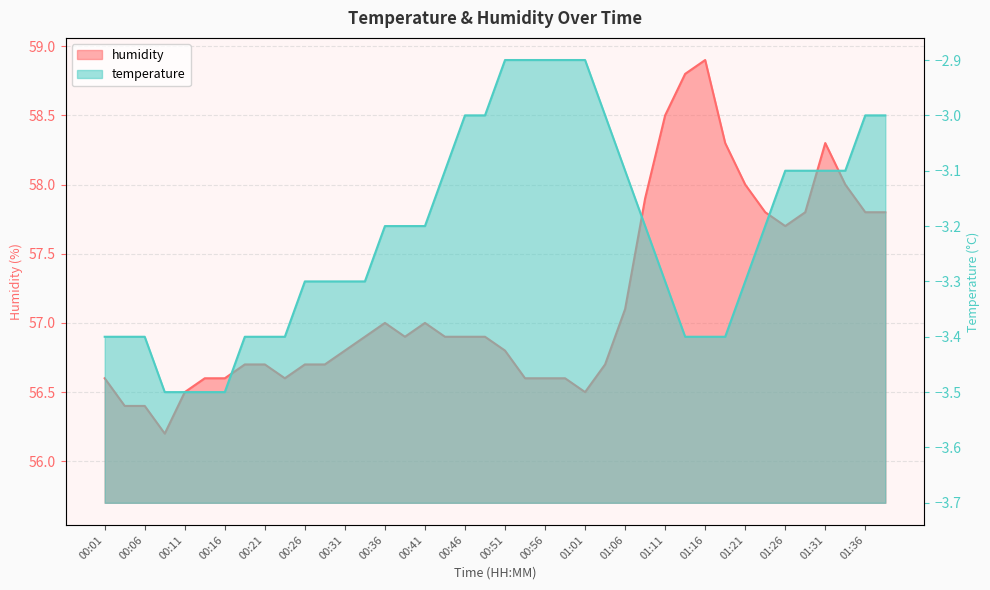

What is the approximate value of humidity at 01:18?

58.3